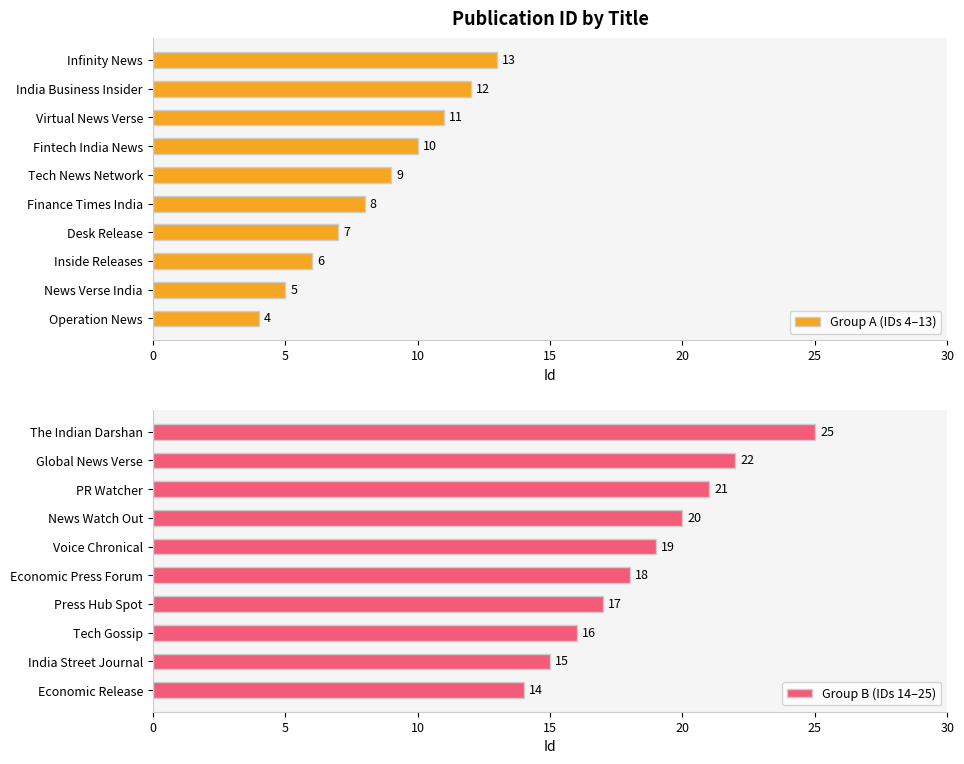

What is the greatest value displayed?

25